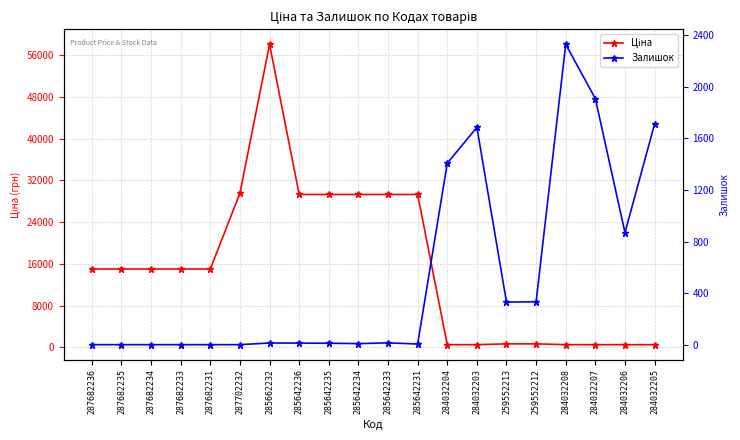

How many categories are shown in the chart?

20